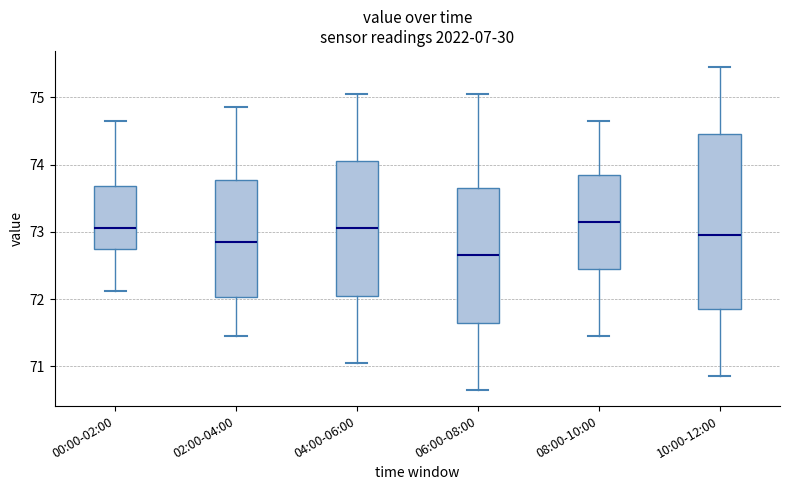

Where is the lower edge of the box for 04:00-06:00 on the y-axis? The values are not printed on the chart, so give them approximately, as read against the axis.

72.1